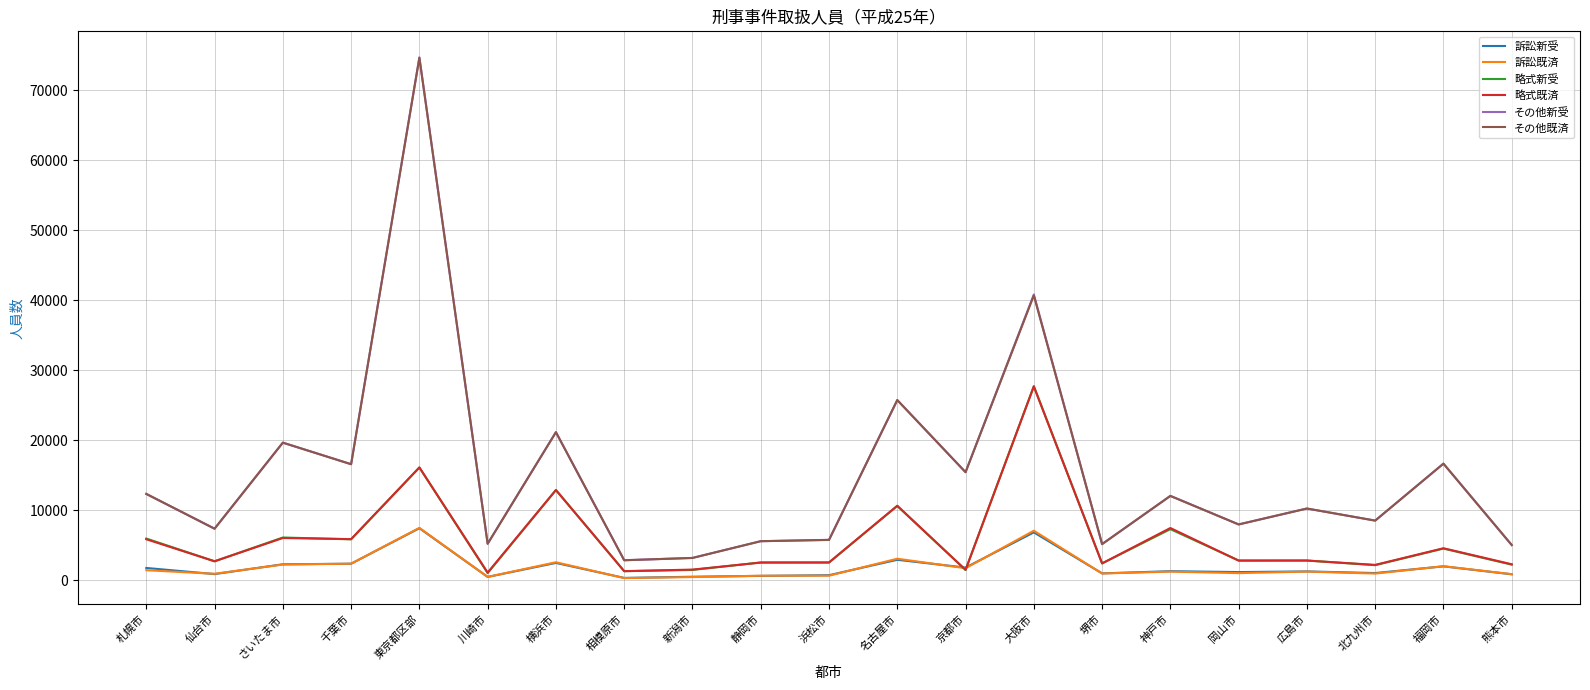

How many categories are shown in the chart?

21